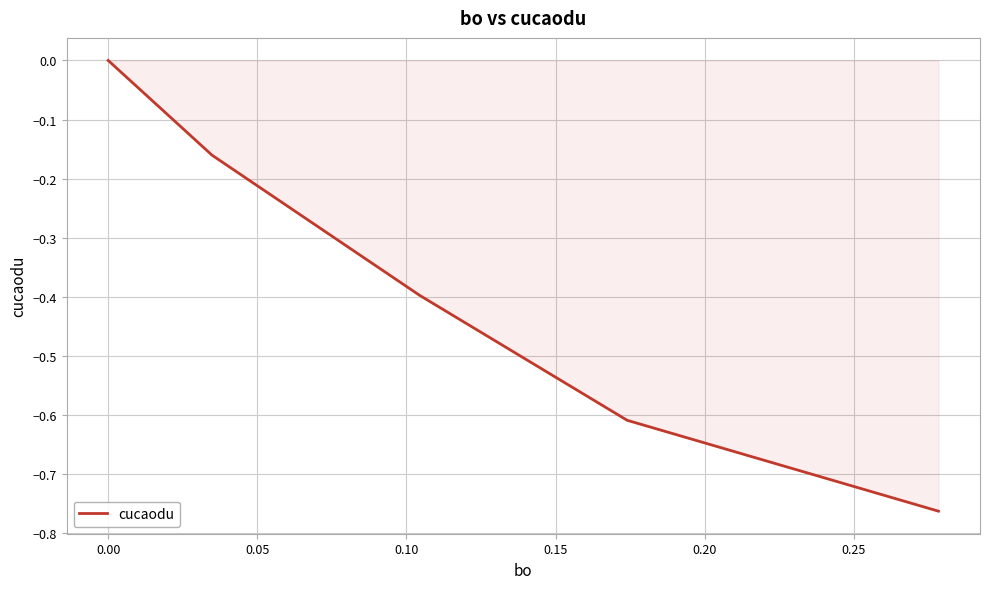

True or false: the data has more than 2 interior local peaks.

False